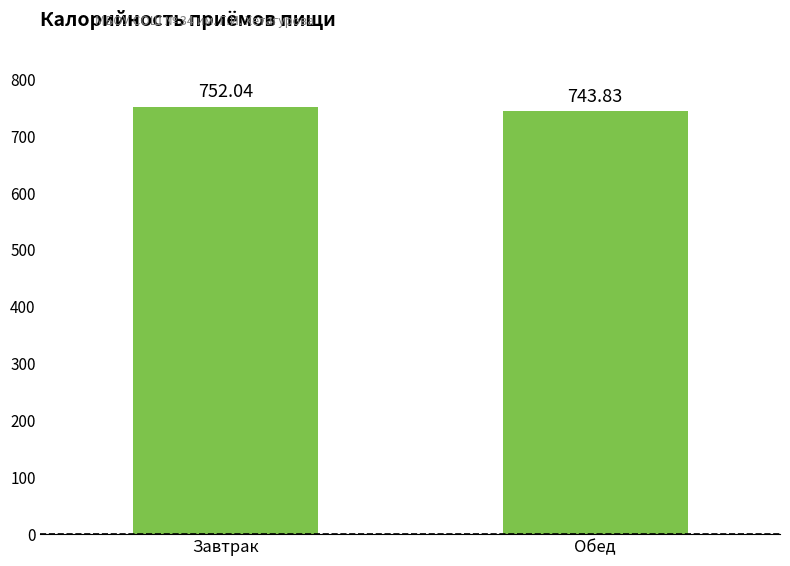

Which label corresponds to the smallest value in the chart?

Обед